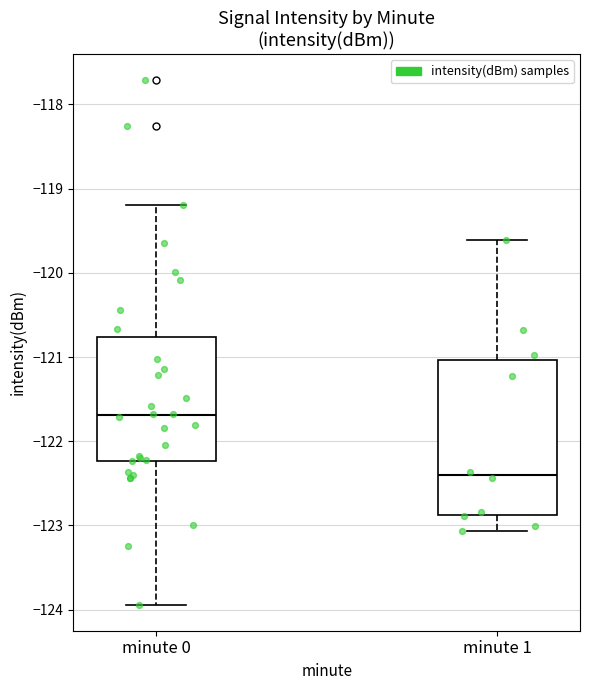

Reading left to right, transcribe this box plot: for each box, give where its median line is, the range the box spans, and where its two whiskers end, as read against the y-axis. The values are not printed on the chart, so give them approximately, as read against the axis.

minute 0: median -121.7, box -122.2 to -120.8, whiskers -123.9 to -119.2
minute 1: median -122.4, box -122.9 to -121.0, whiskers -123.1 to -119.6